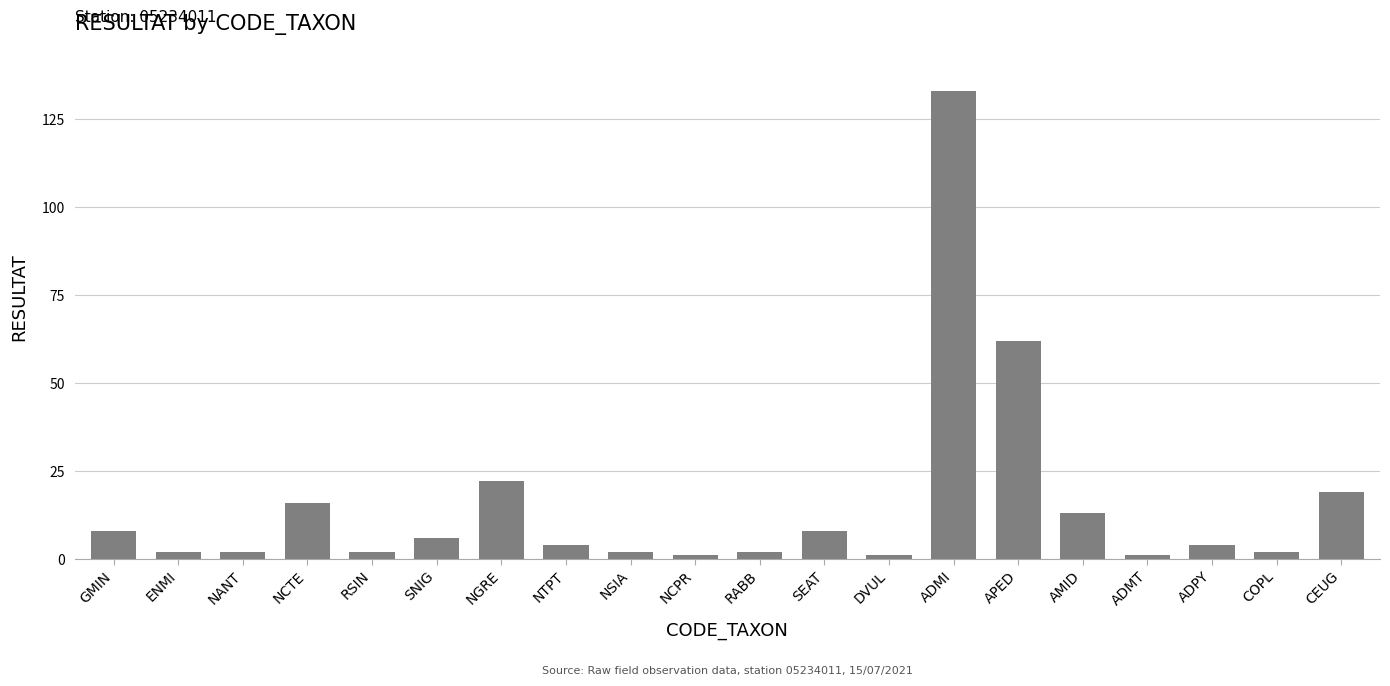

What is the label of the 8th bar from the right?

DVUL